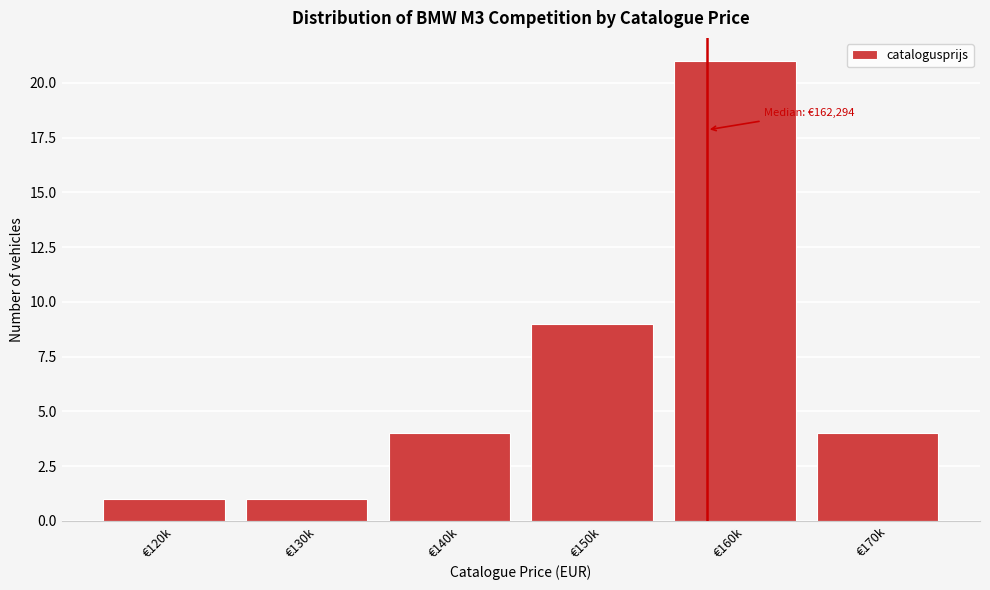

Reading right to left, transcribe all the data shown in this chart.

4	21	9	4	1	1